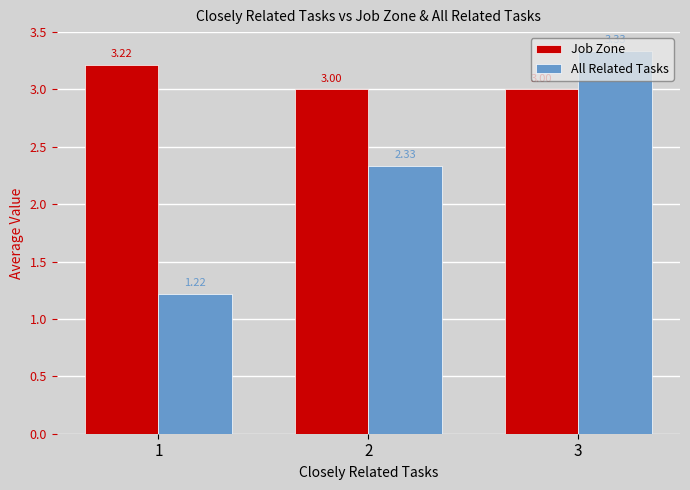

Which series has the largest range (max minus min)?

All Related Tasks